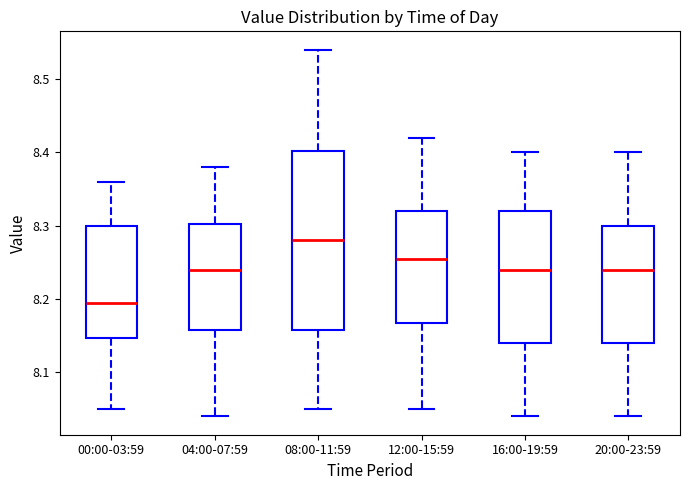

Which box is the tallest, from its lower edge to its upper edge?

08:00-11:59